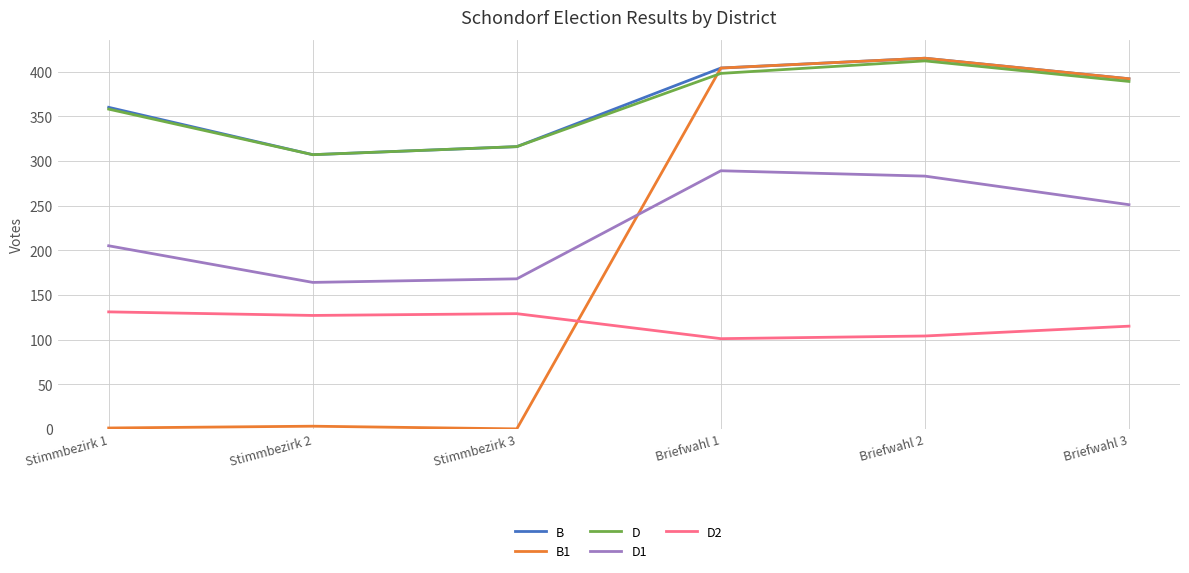

Is it true that D equals 265 at Briefwahl 2?

False